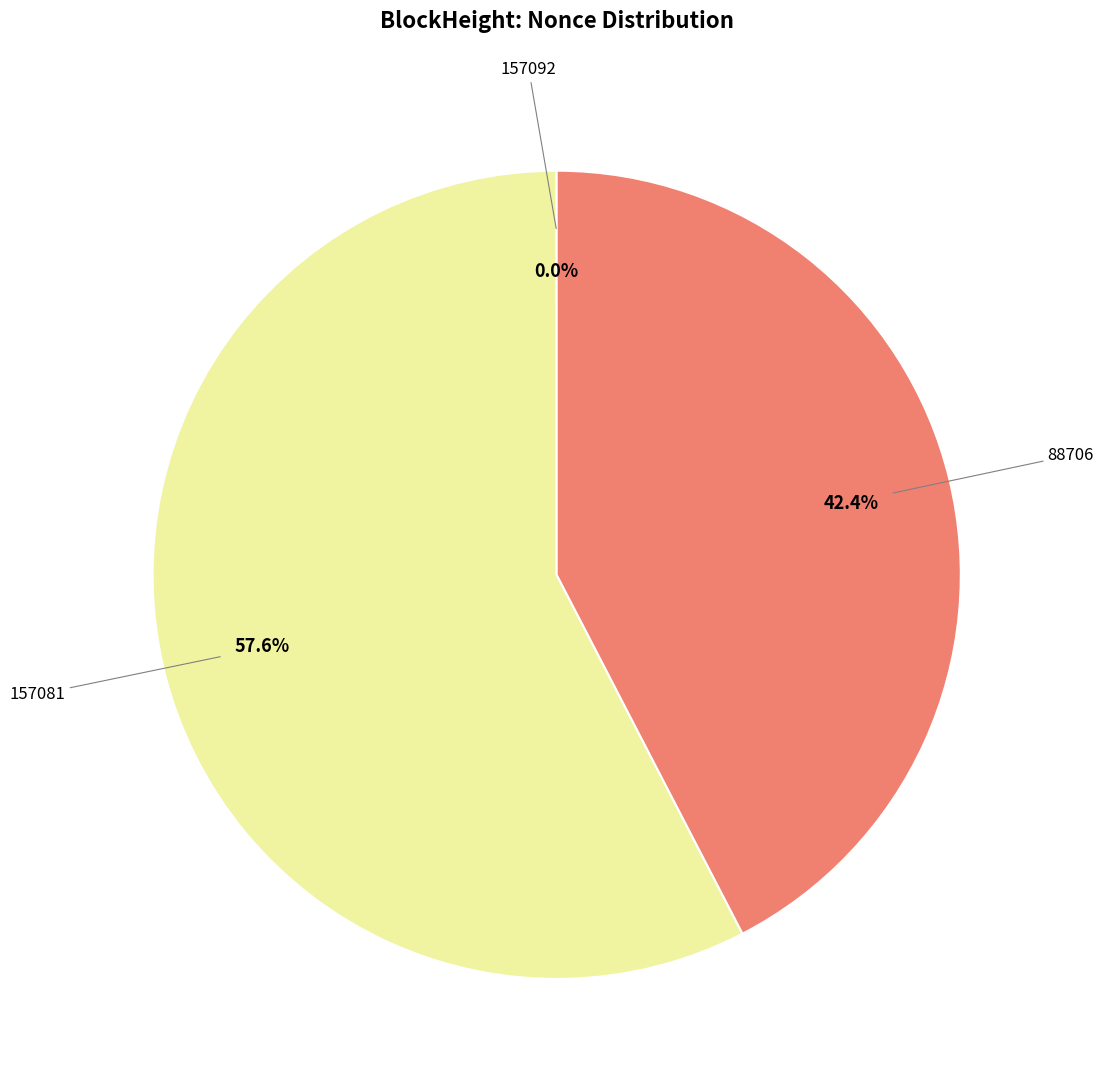

Is there any slice that represents more than half of the pie?

Yes